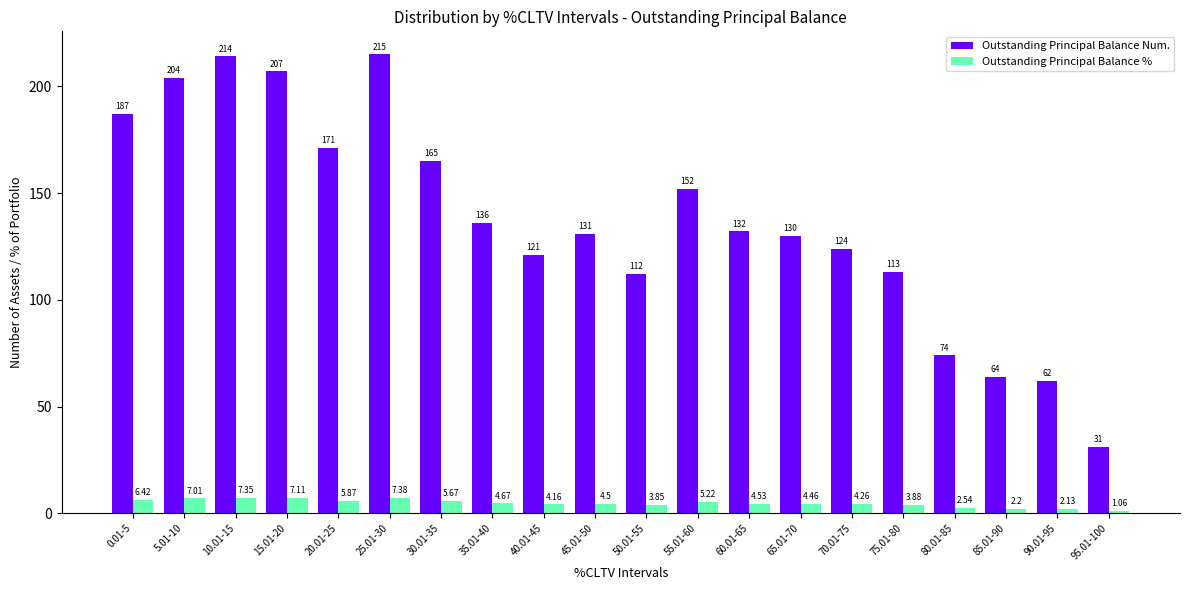

What is the value of the Outstanding Principal Balance % bar at the 6th from the left?

7.4